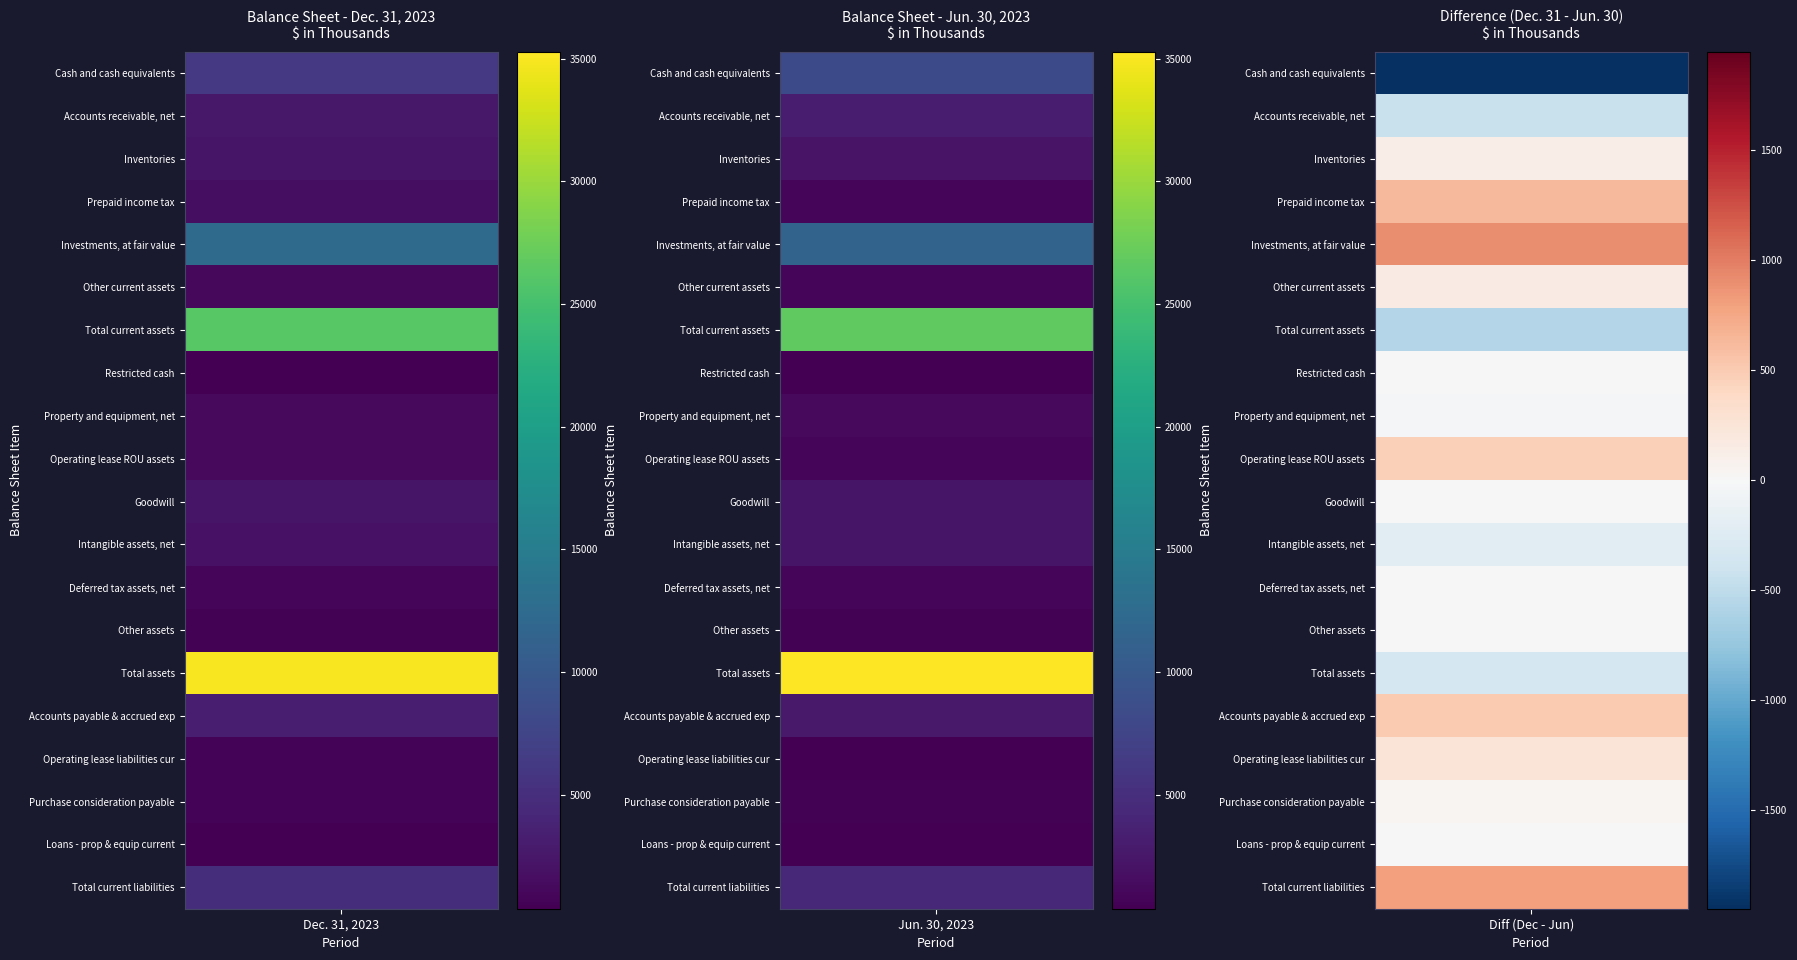

Which series changed the most between 0 and 1?

Cash and cash equivalents